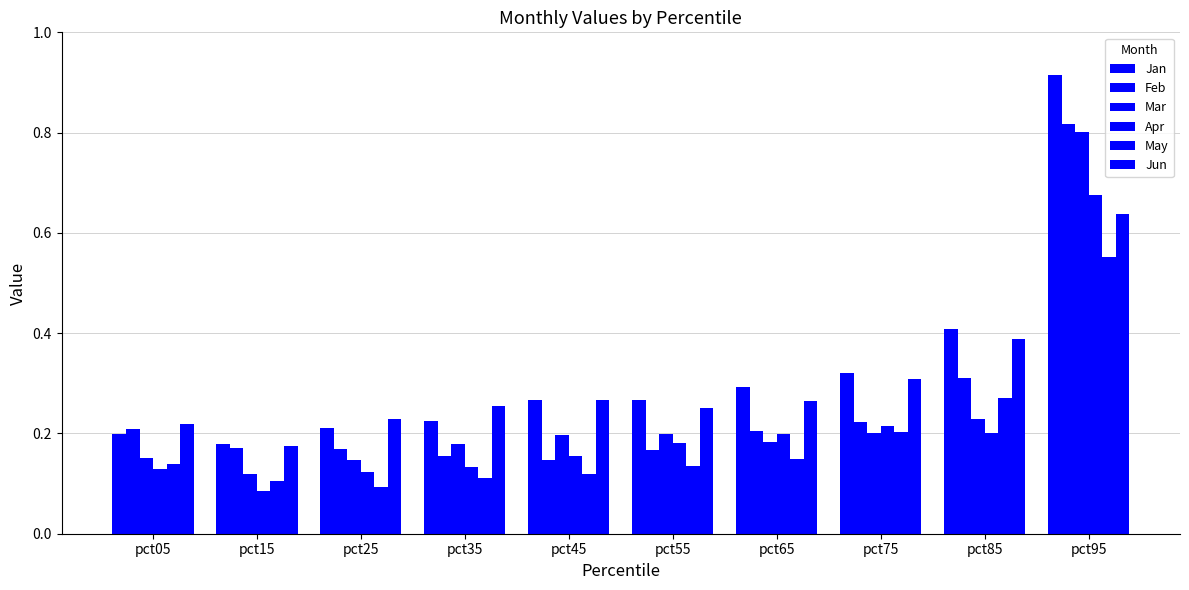

How many data points does each series have?

10